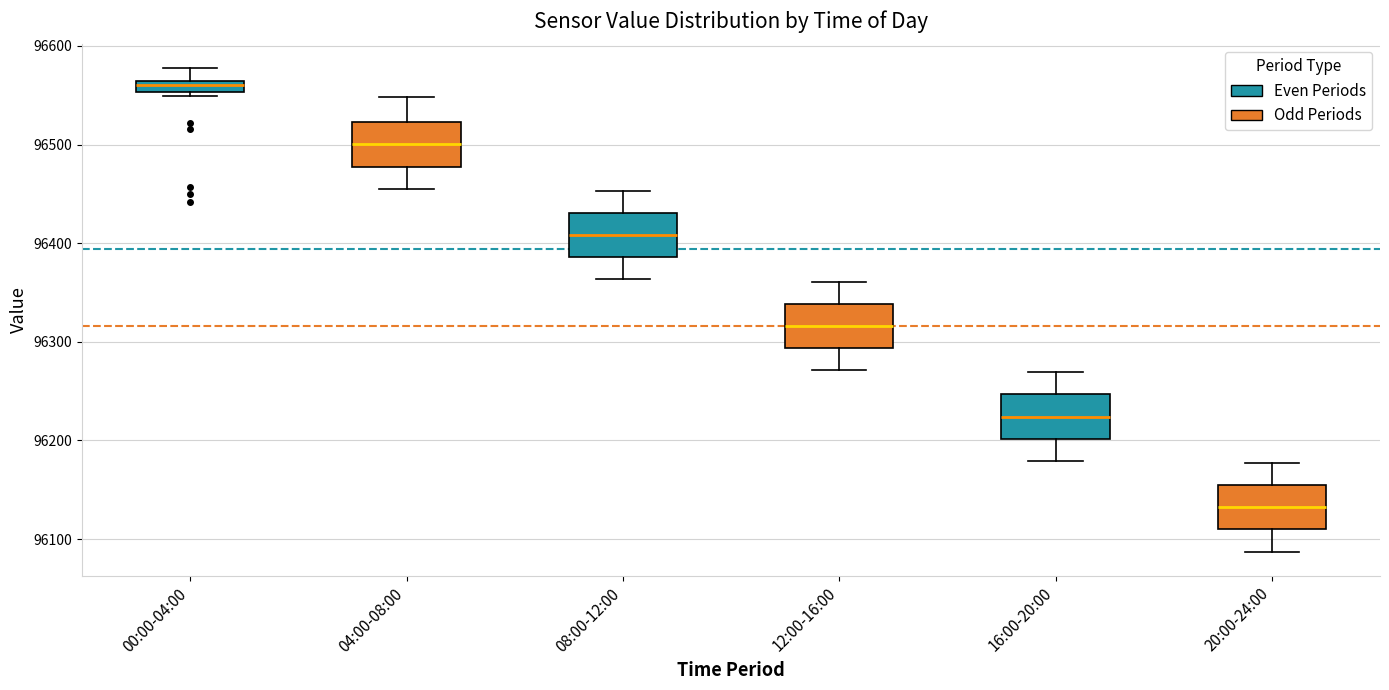

Which box's median line is the lowest?

20:00-24:00